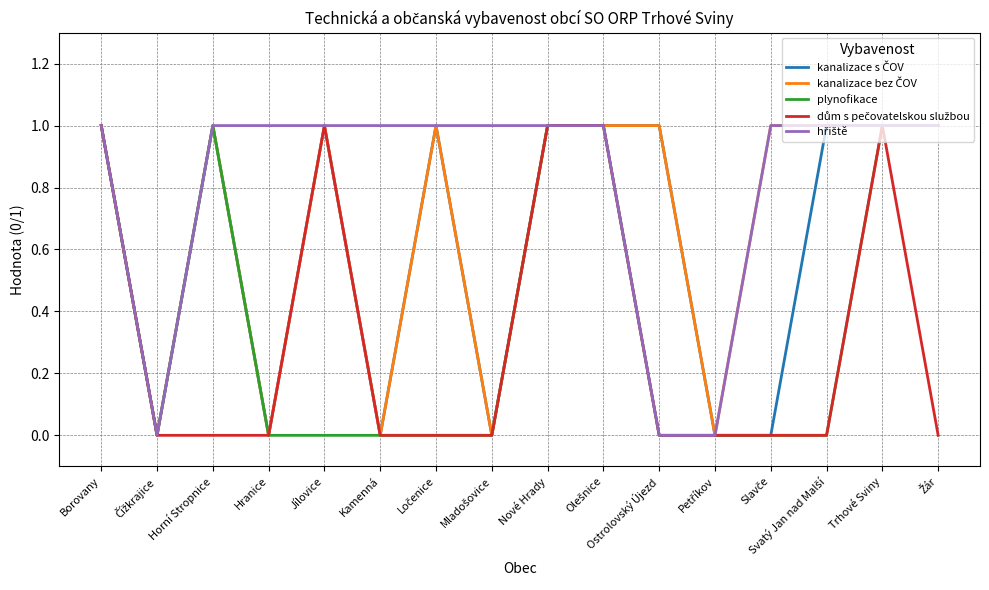

What position from the left is Hranice?

4